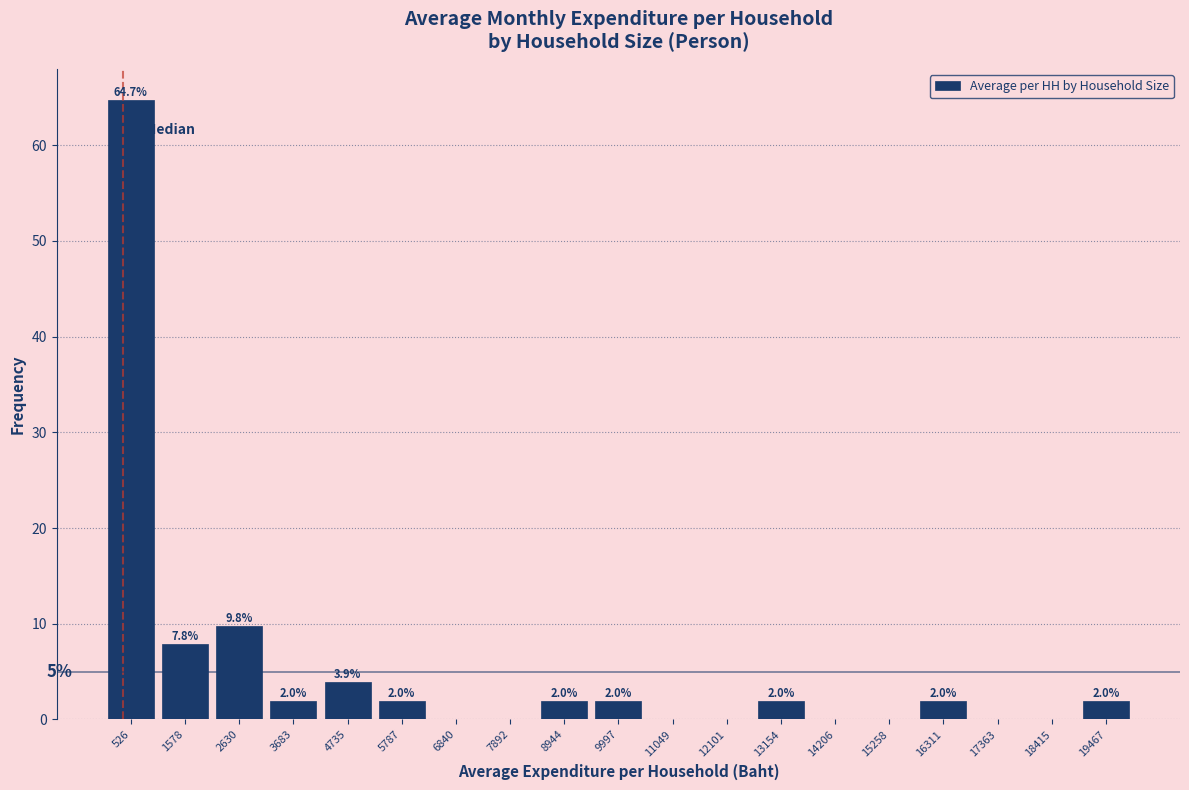

Which range on the x-axis has the tallest bar?

0 to 1000